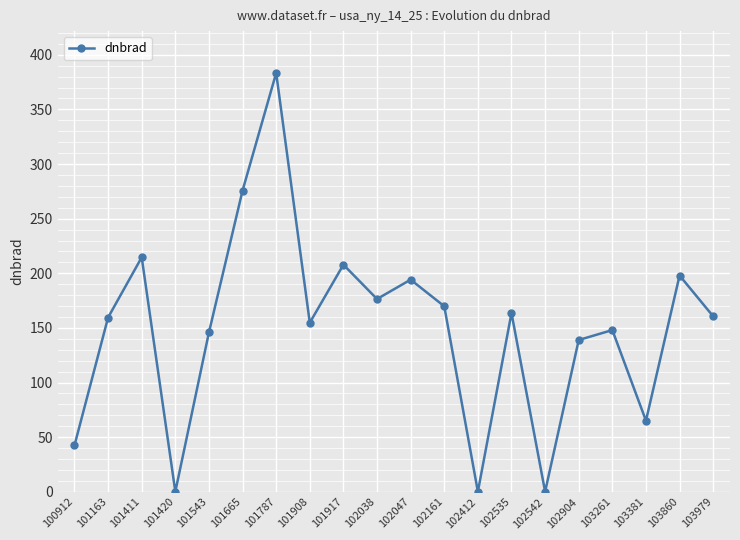

At which category does the data reach its first local valley?

101420